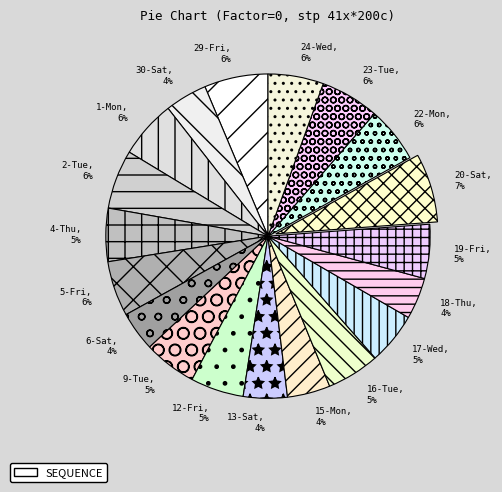

To the nearest percent, what portion does 30-Sat represent?

4%